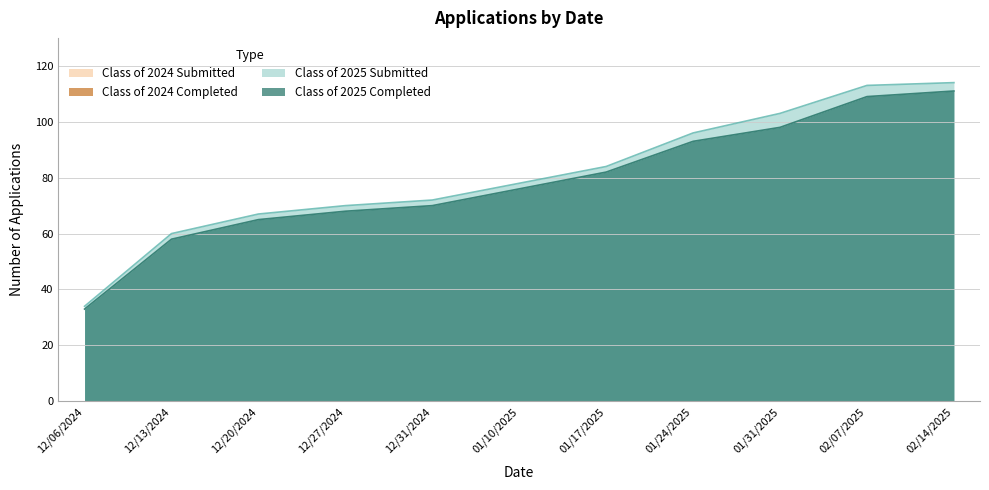

True or false: Class of 2025 Submitted and Class of 2025 Completed cross at least once.

False